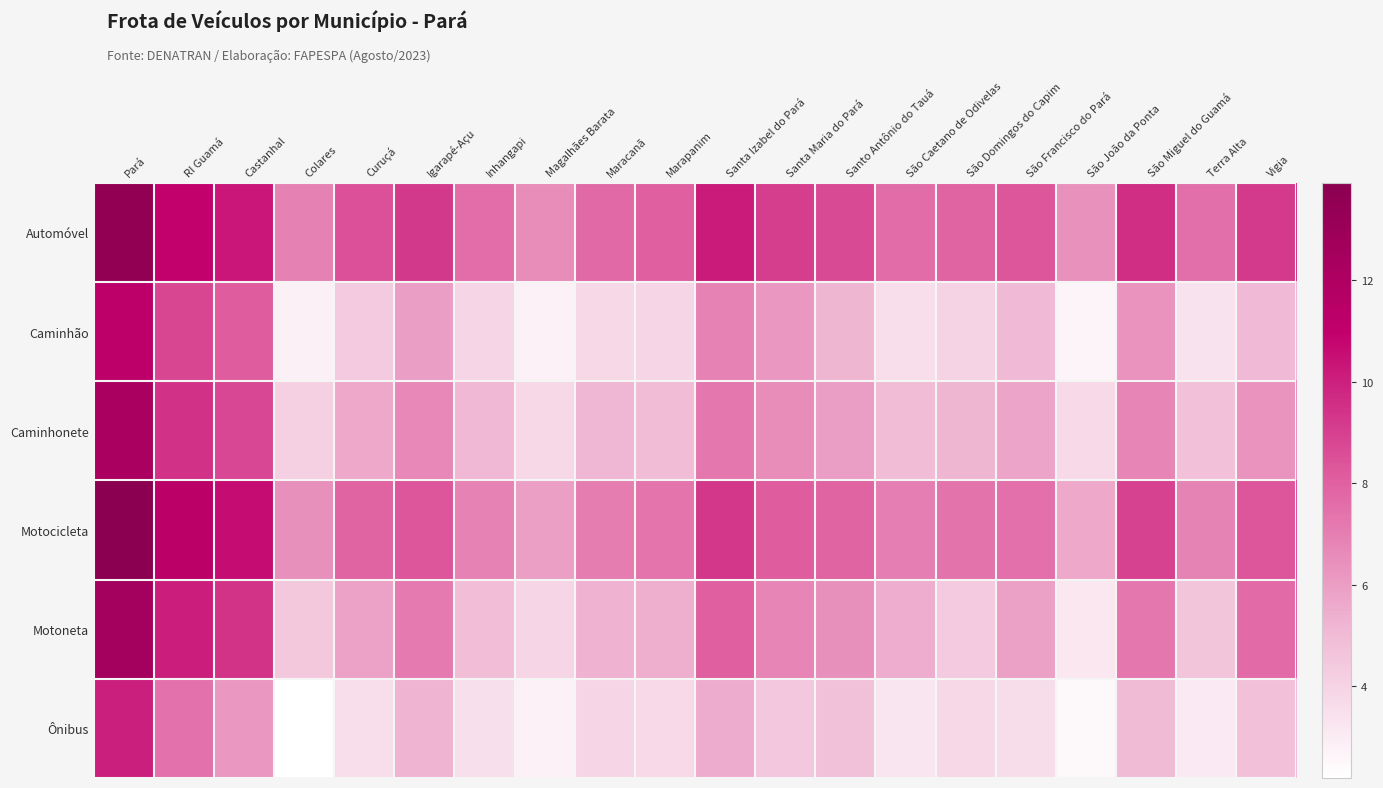

Reading left to right, transcribe all the data shown in this chart.

Automóvel: Pará=13.5	RI Guamá=10.9	Castanhal=10.3	Colares=6.9	Curuçá=8.5	Igarapé-Açu=9.2	Inhangapi=7.6	Magalhães Barata=6.6	Maracanã=7.7	Marapanim=8.0	Santa Izabel do Pará=10.1	Santa Maria do Pará=9.1	Santo Antônio do Tauá=8.7	São Caetano de Odivelas=7.6	São Domingos do Capim=7.9	São Francisco do Pará=8.3	São João da Ponta=6.4	São Miguel do Guamá=9.6	Terra Alta=7.5	Vigia=9.2
Caminhão: Pará=11.2	RI Guamá=8.8	Castanhal=8.1	Colares=2.8	Curuçá=4.4	Igarapé-Açu=6.0	Inhangapi=3.9	Magalhães Barata=2.8	Maracanã=3.8	Marapanim=3.9	Santa Izabel do Pará=6.9	Santa Maria do Pará=6.2	Santo Antônio do Tauá=5.2	São Caetano de Odivelas=3.5	São Domingos do Capim=4.1	São Francisco do Pará=5.1	São João da Ponta=2.6	São Miguel do Guamá=6.4	Terra Alta=3.4	Vigia=5.1
Caminhonete: Pará=12.2	RI Guamá=9.5	Castanhal=8.8	Colares=4.1	Curuçá=5.7	Igarapé-Açu=6.7	Inhangapi=5.1	Magalhães Barata=3.8	Maracanã=5.1	Marapanim=4.9	Santa Izabel do Pará=7.3	Santa Maria do Pará=6.6	Santo Antônio do Tauá=6.0	São Caetano de Odivelas=5.0	São Domingos do Capim=5.2	São Francisco do Pará=5.8	São João da Ponta=3.8	São Miguel do Guamá=6.8	Terra Alta=4.7	Vigia=6.3
Motocicleta: Pará=13.9	RI Guamá=11.4	Castanhal=10.6	Colares=6.4	Curuçá=7.9	Igarapé-Açu=8.3	Inhangapi=6.9	Magalhães Barata=5.9	Maracanã=7.1	Marapanim=7.4	Santa Izabel do Pará=9.3	Santa Maria do Pará=8.1	Santo Antônio do Tauá=7.9	São Caetano de Odivelas=7.0	São Domingos do Capim=7.4	São Francisco do Pará=7.5	São João da Ponta=5.7	São Miguel do Guamá=9.0	Terra Alta=6.8	Vigia=8.3
Motoneta: Pará=12.5	RI Guamá=10.1	Castanhal=9.4	Colares=4.4	Curuçá=5.9	Igarapé-Açu=7.2	Inhangapi=4.9	Magalhães Barata=3.9	Maracanã=5.3	Marapanim=5.4	Santa Izabel do Pará=8.0	Santa Maria do Pará=6.8	Santo Antônio do Tauá=6.4	São Caetano de Odivelas=5.5	São Domingos do Capim=4.4	São Francisco do Pará=5.9	São João da Ponta=3.2	São Miguel do Guamá=7.2	Terra Alta=4.6	Vigia=7.7
Ônibus: Pará=10.0	RI Guamá=7.5	Castanhal=6.2	Colares=2.2	Curuçá=3.6	Igarapé-Açu=5.2	Inhangapi=3.5	Magalhães Barata=2.8	Maracanã=3.9	Marapanim=3.8	Santa Izabel do Pará=5.5	Santa Maria do Pará=4.5	Santo Antônio do Tauá=4.8	São Caetano de Odivelas=3.3	São Domingos do Capim=3.8	São Francisco do Pará=3.6	São João da Ponta=2.5	São Miguel do Guamá=5.0	Terra Alta=3.1	Vigia=4.7